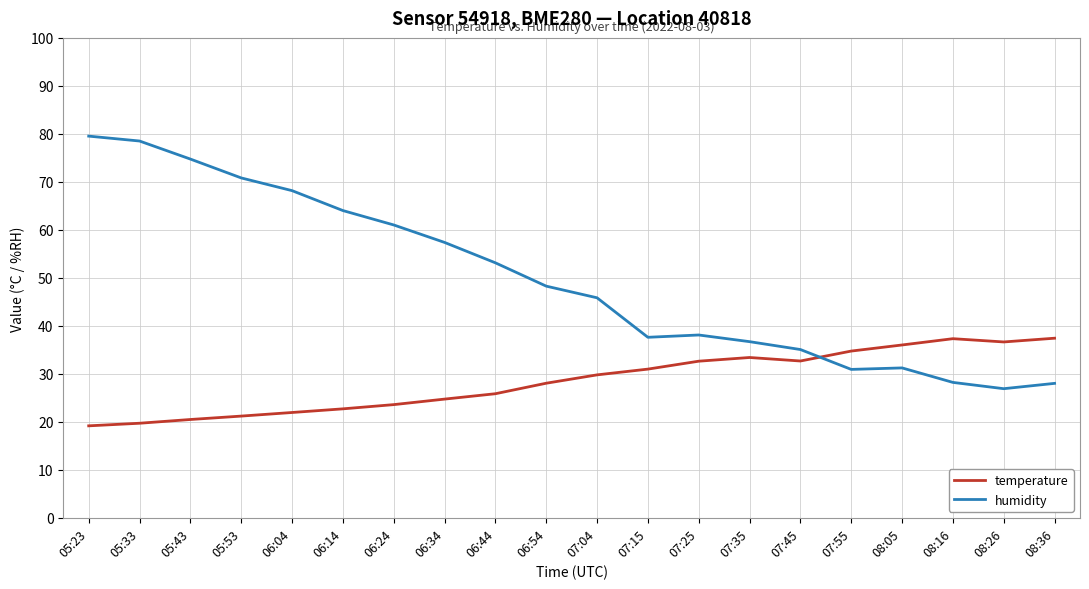

What is the minimum value for humidity?

26.9